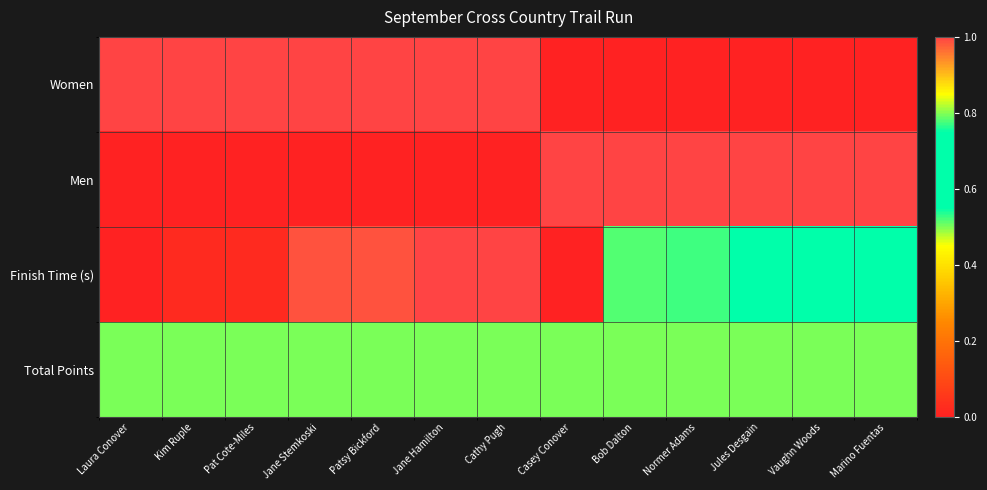

What is the maximum value shown in the chart?

1.0